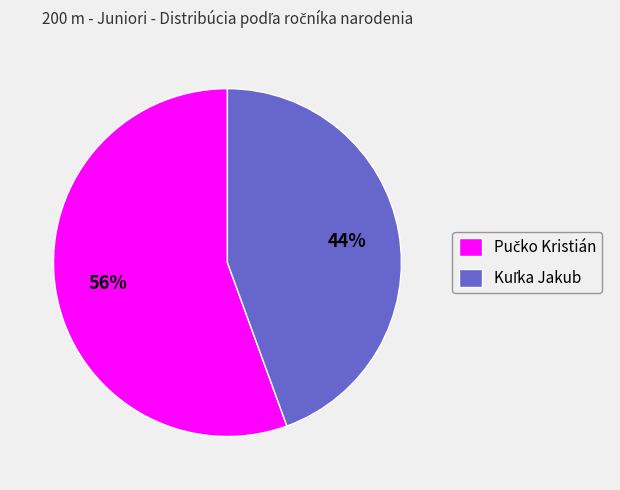

Count the number of slices in the pie.

2